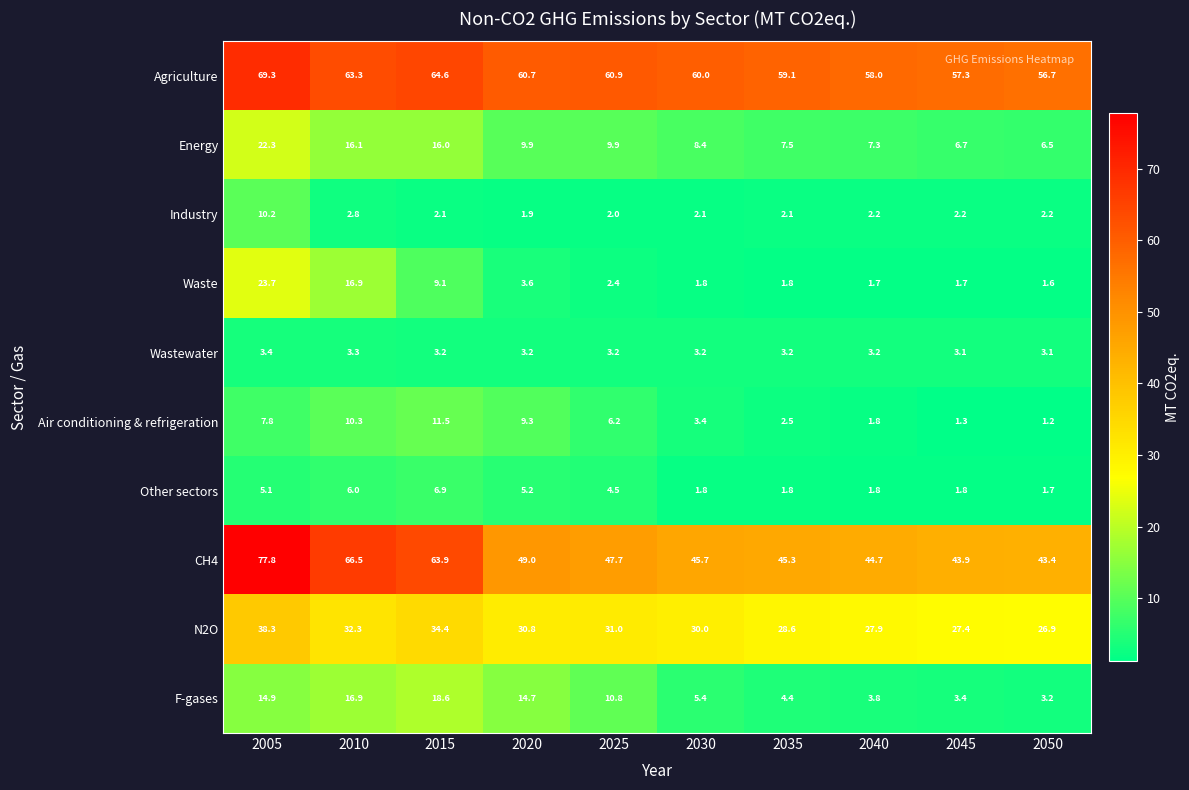

What is the sum of all Agriculture values?

609.9